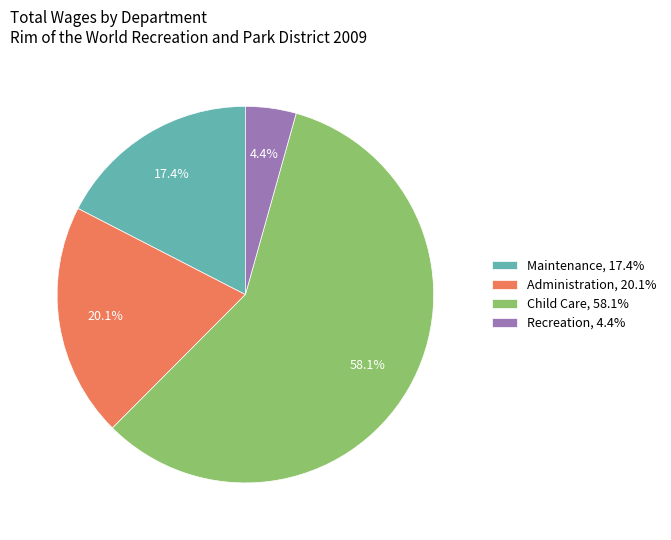

Which has a higher value, Recreation, 4.4% or Administration, 20.1%?

Administration, 20.1%